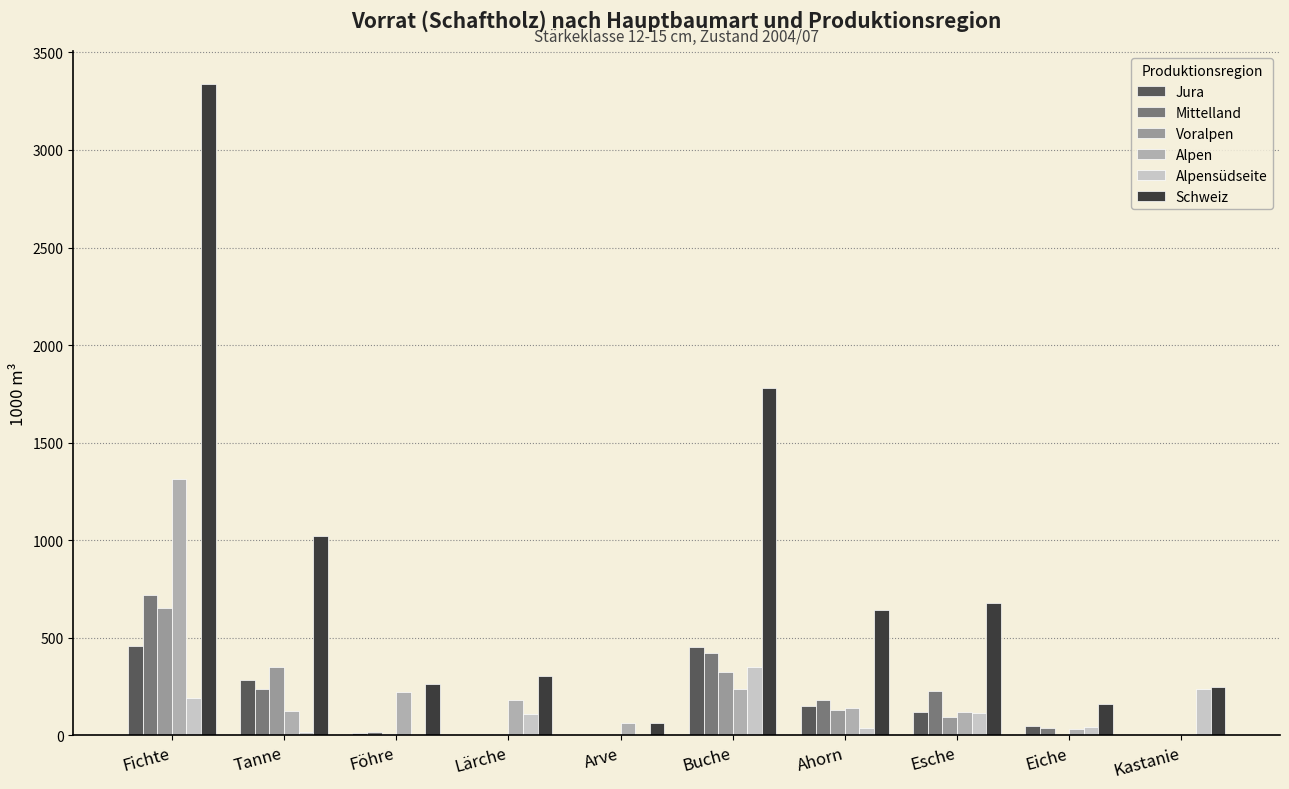

What are all the series names shown in the legend?

Jura, Mittelland, Voralpen, Alpen, Alpensüdseite, Schweiz